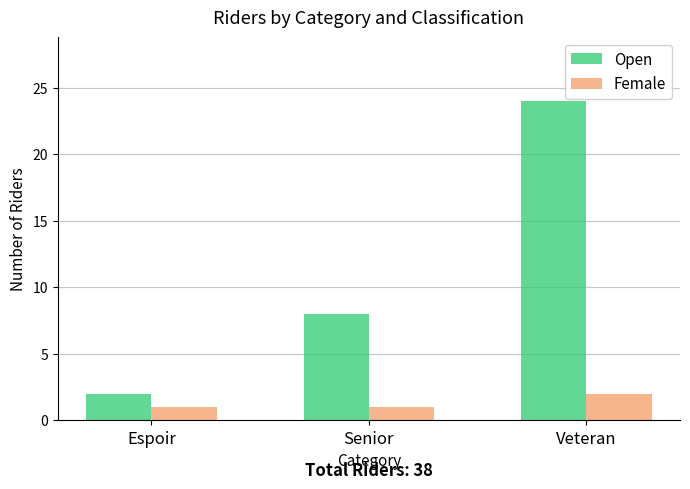

List the series in order of their overall mean, lowest first.

Female, Open